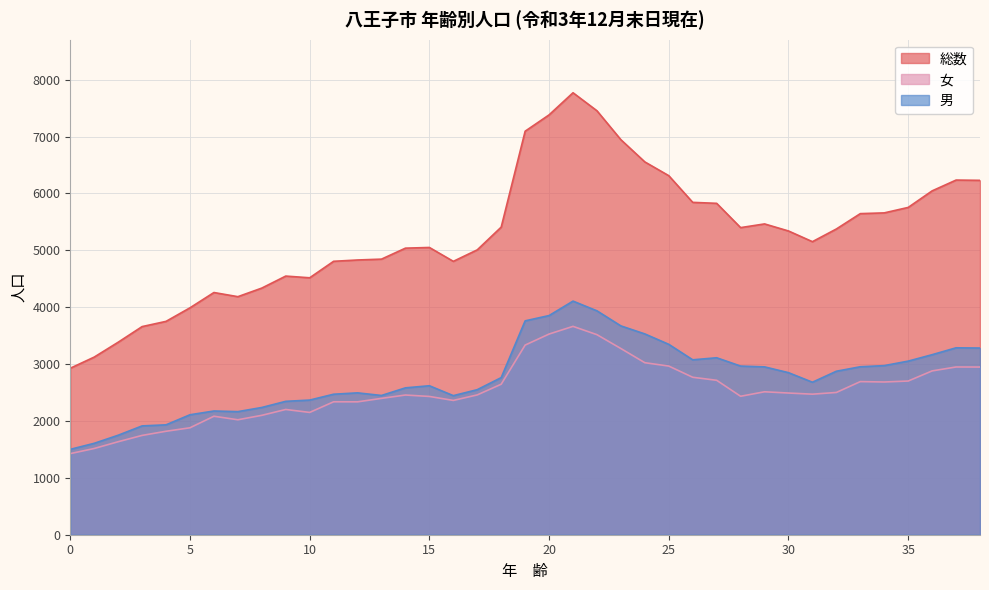

Between 25 and 30, which series saw the biggest shift?

総数